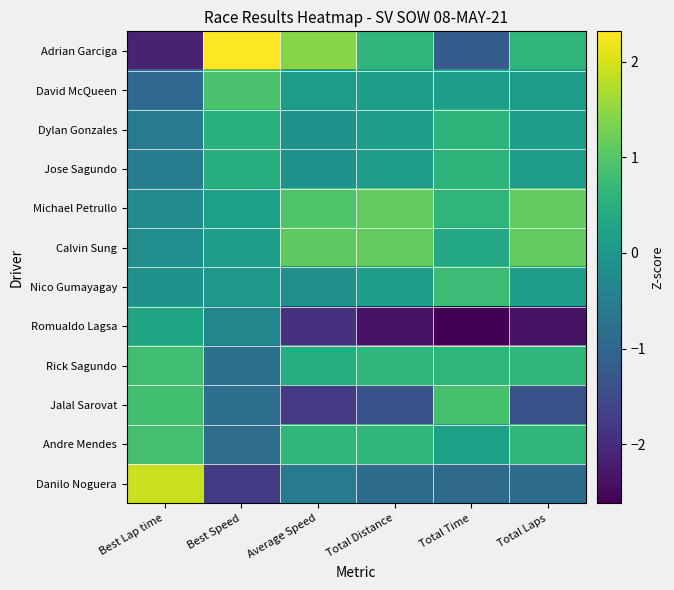

Reading left to right, list all the values displayed in this chart.

Adrian Garciga: Best Lap time=-2.1	Best Speed=2.3	Average Speed=1.4	Total Distance=0.6	Total Time=-1.2	Total Laps=0.6
David McQueen: Best Lap time=-0.9	Best Speed=0.9	Average Speed=0.1	Total Distance=0.1	Total Time=0.1	Total Laps=0.1
Dylan Gonzales: Best Lap time=-0.6	Best Speed=0.5	Average Speed=-0.1	Total Distance=0.1	Total Time=0.6	Total Laps=0.1
Jose Sagundo: Best Lap time=-0.5	Best Speed=0.5	Average Speed=-0.1	Total Distance=0.1	Total Time=0.6	Total Laps=0.1
Michael Petrullo: Best Lap time=-0.2	Best Speed=0.2	Average Speed=1.0	Total Distance=1.1	Total Time=0.6	Total Laps=1.1
Calvin Sung: Best Lap time=-0.2	Best Speed=0.1	Average Speed=1.1	Total Distance=1.1	Total Time=0.4	Total Laps=1.1
Nico Gumayagay: Best Lap time=-0.1	Best Speed=0.0	Average Speed=-0.2	Total Distance=0.1	Total Time=0.8	Total Laps=0.1
Romualdo Lagsa: Best Lap time=0.3	Best Speed=-0.4	Average Speed=-1.9	Total Distance=-2.4	Total Time=-2.6	Total Laps=-2.4
Rick Sagundo: Best Lap time=0.8	Best Speed=-0.8	Average Speed=0.4	Total Distance=0.6	Total Time=0.6	Total Laps=0.6
Jalal Sarovat: Best Lap time=0.8	Best Speed=-0.8	Average Speed=-1.8	Total Distance=-1.4	Total Time=0.9	Total Laps=-1.4
Andre Mendes: Best Lap time=0.9	Best Speed=-0.9	Average Speed=0.6	Total Distance=0.6	Total Time=0.2	Total Laps=0.6
Danilo Noguera: Best Lap time=1.9	Best Speed=-1.7	Average Speed=-0.6	Total Distance=-0.9	Total Time=-0.9	Total Laps=-0.9